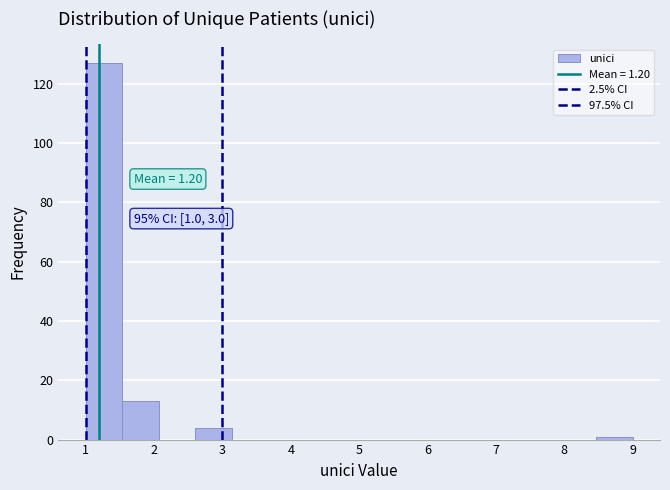

Over which range of the x-axis is the bar tallest?

1.0 to 1.5